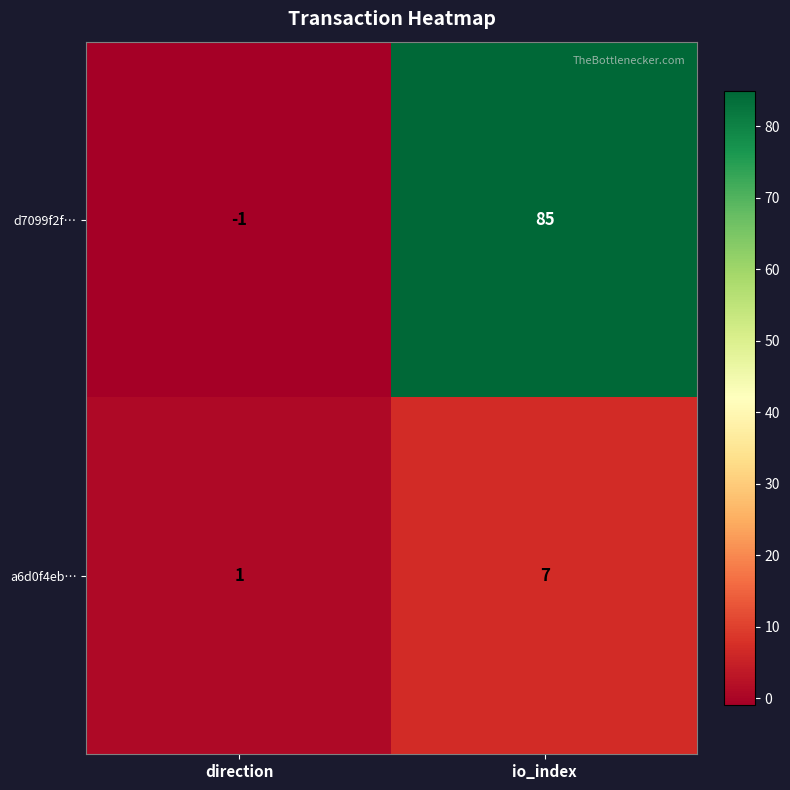

At how many categories does at least one series exceed 61?

1